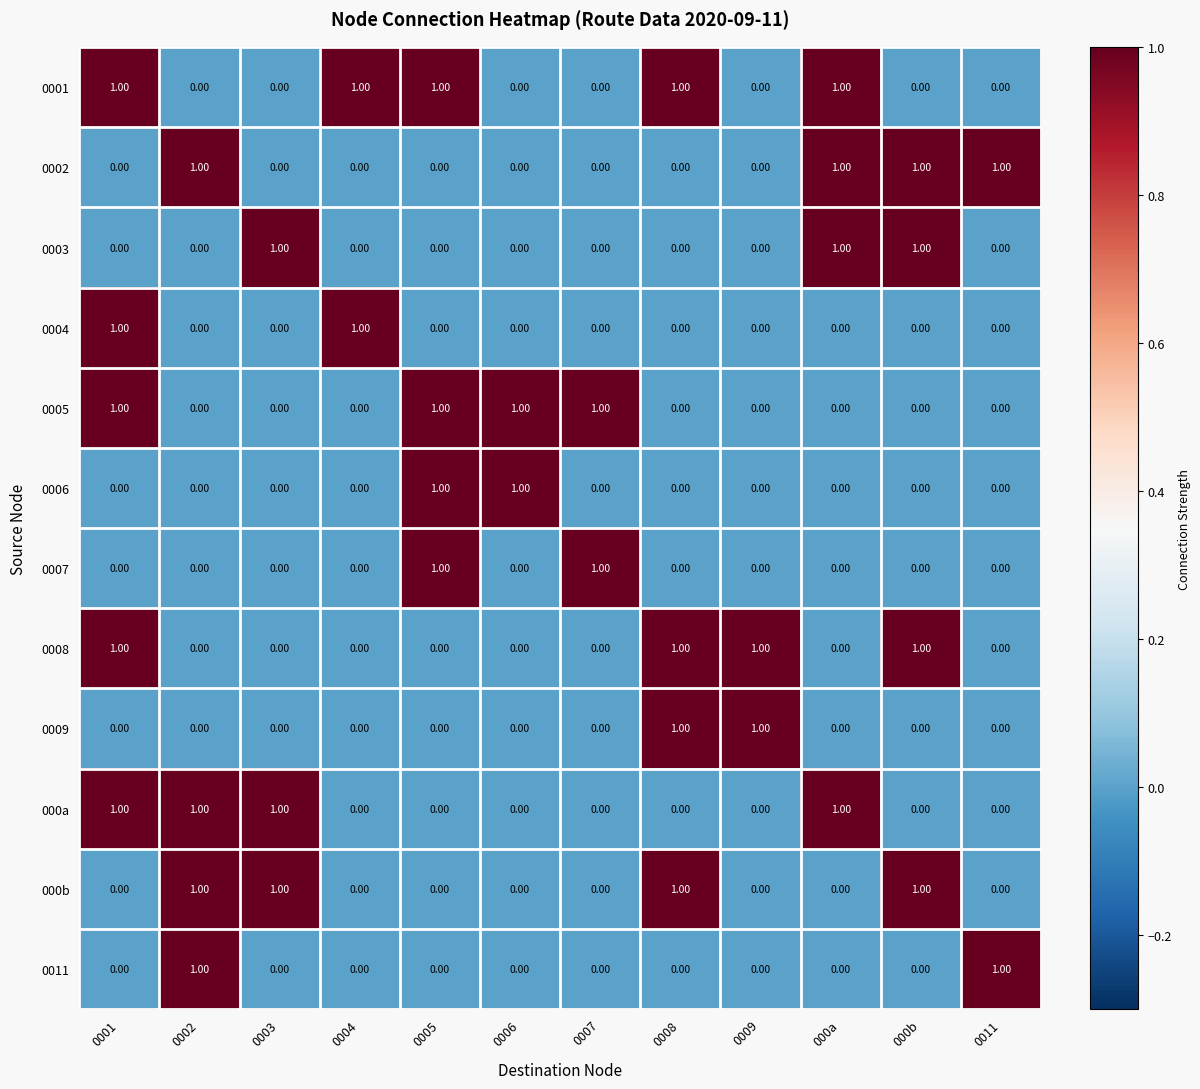

At how many categories does at least one series exceed 0?

12